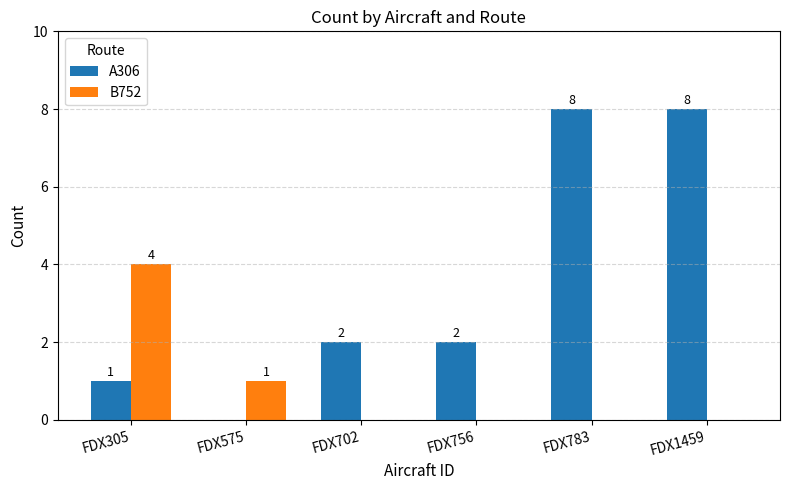

What is the spread (max minus min) of values at FDX702?

2